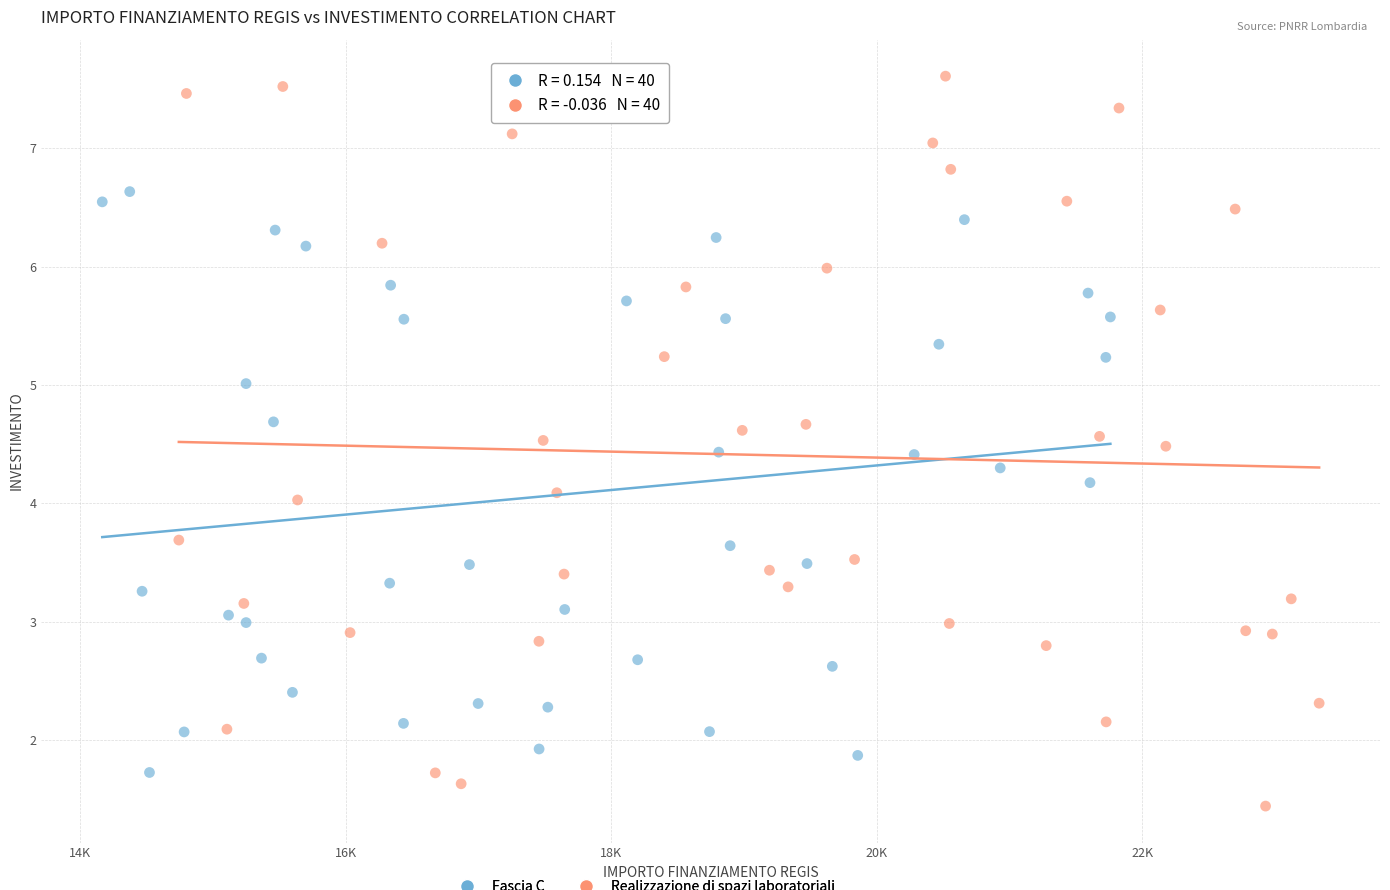

Which series has the largest Y range (max minus min)?

Realizzazione di spazi laboratoriali